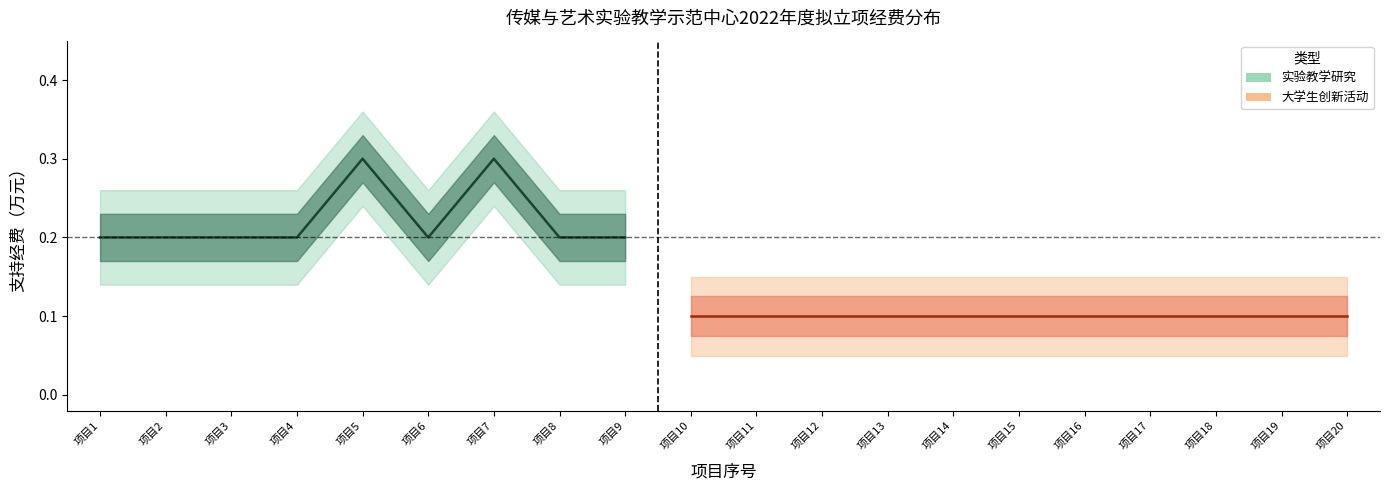

The value at 项目5 is 0.1. True or false?

False